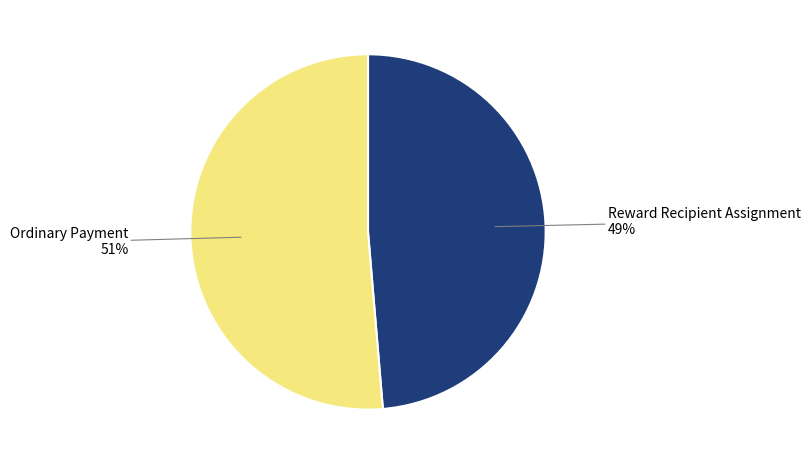

To the nearest percent, what is the average slice percentage?

50%